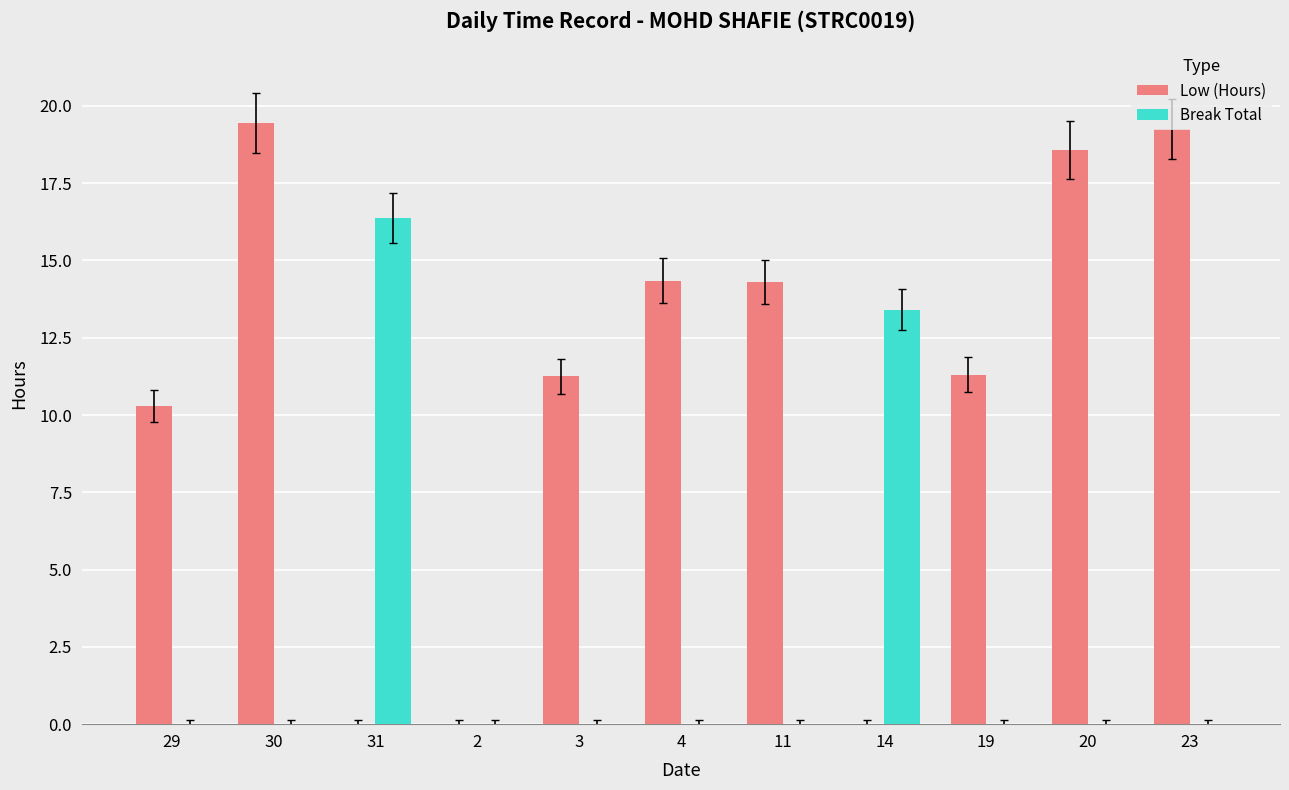

True or false: Break Total has a value of 0.0 at 30.

True